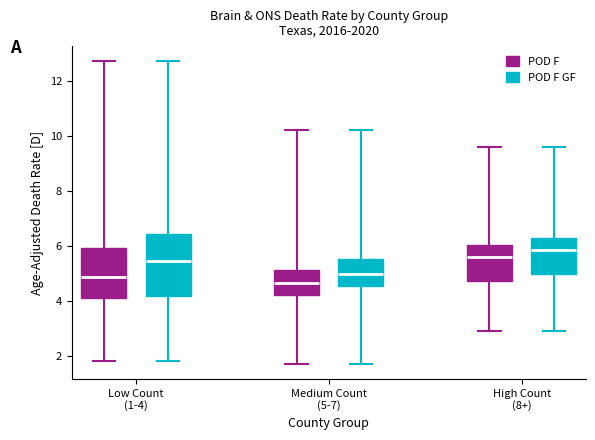

Which box has the highest median line?

High Count (8+) (POD F GF)